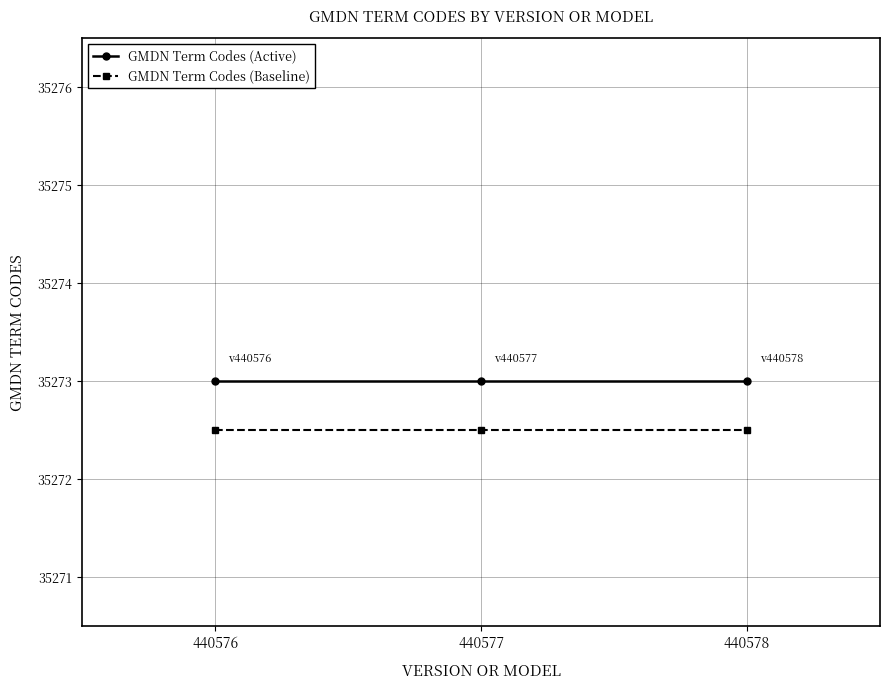

How many series are shown in this chart?

2